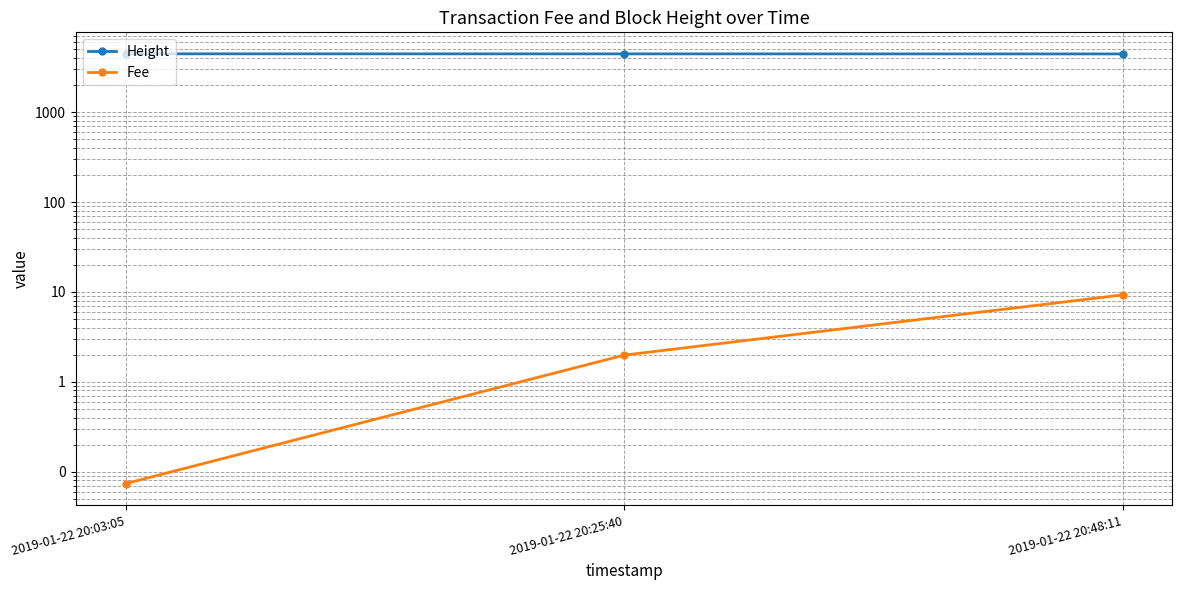

At which label is Fee closest to 4?

2019-01-22 20:25:40